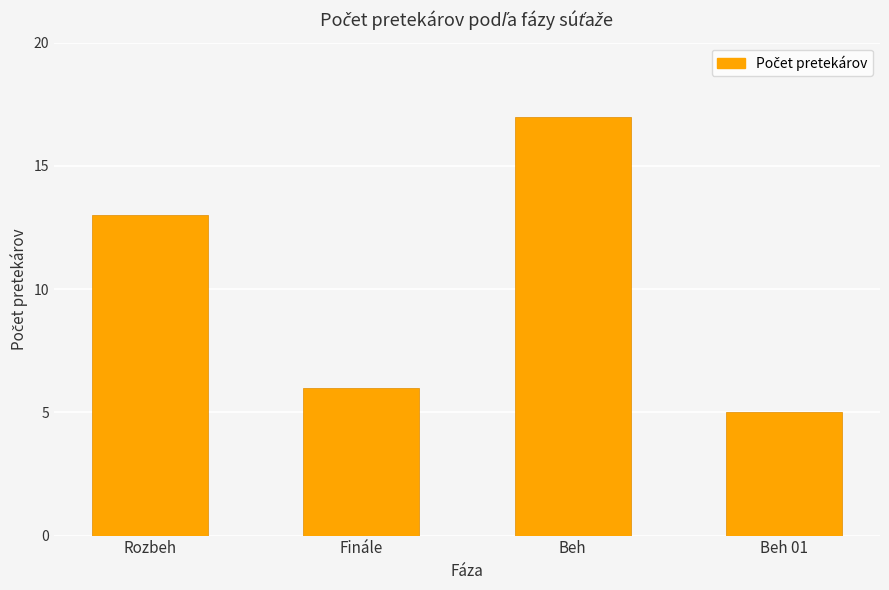

What is the label of the 2nd bar from the left?

Finále